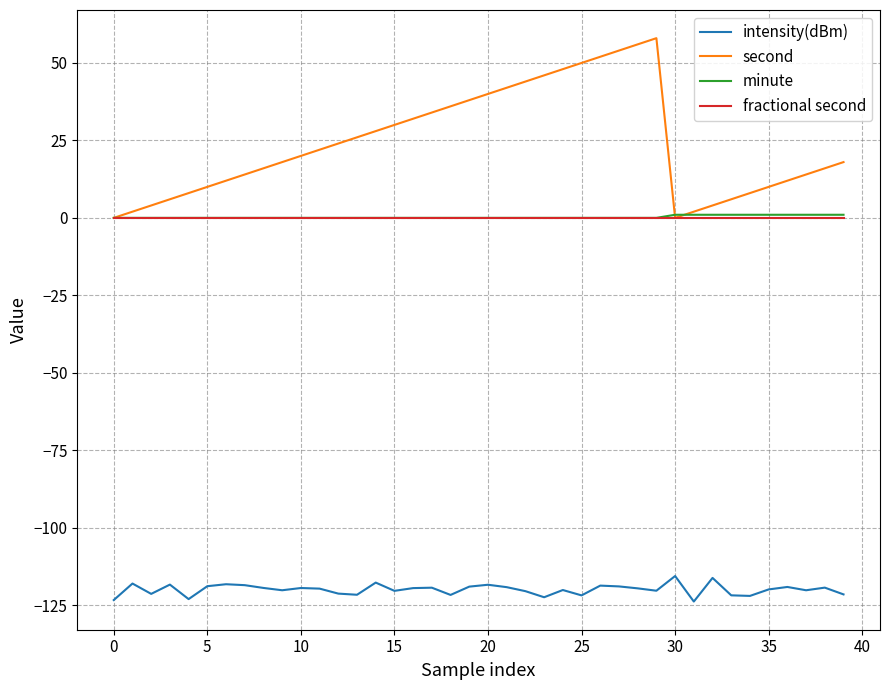

True or false: intensity(dBm) and minute intersect in this chart.

False